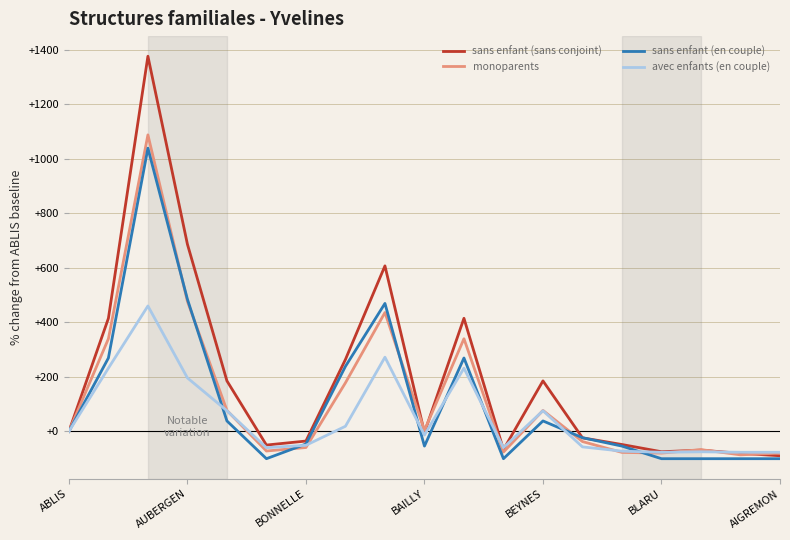

True or false: avec enfants (en couple) has more than 0 interior local peaks.

True